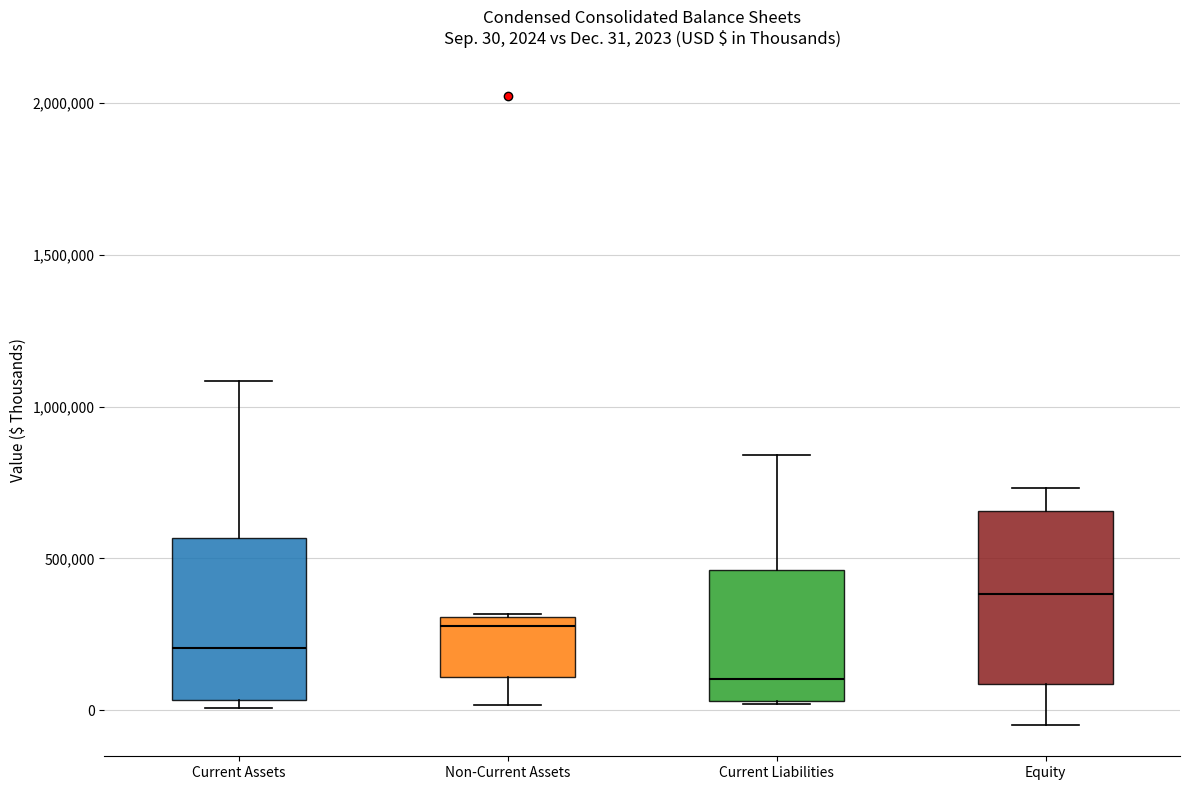

Which box's median line is the highest?

Equity